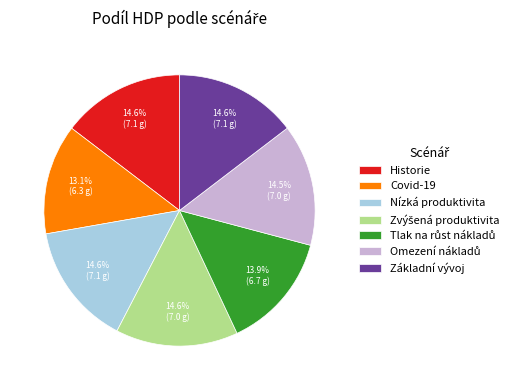

Which slice is the smallest?

Covid-19